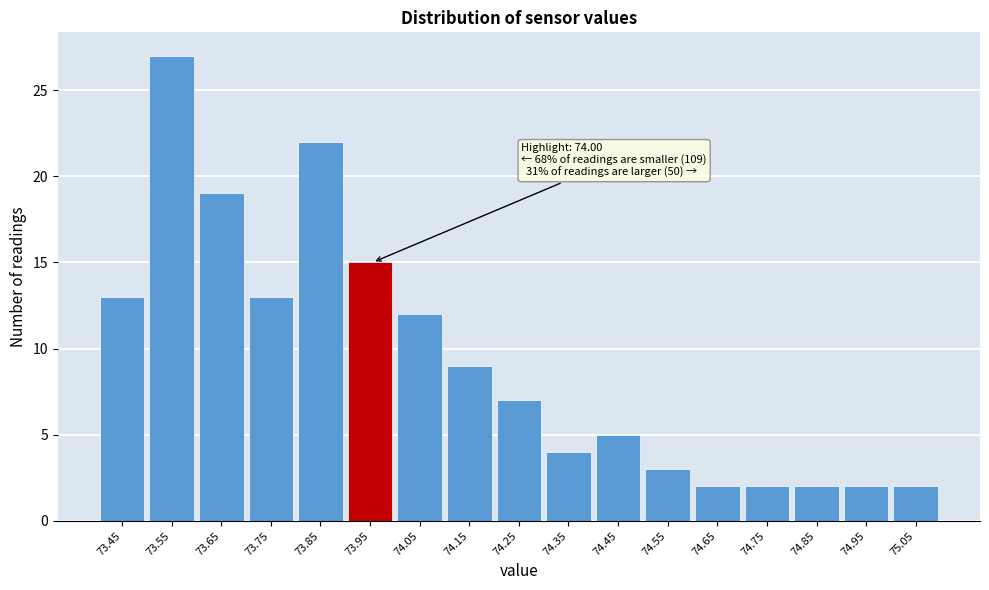

Reading right to left, what are all the values shown in this chart?

2	2	2	2	2	3	5	4	7	9	12	15	22	13	19	27	13